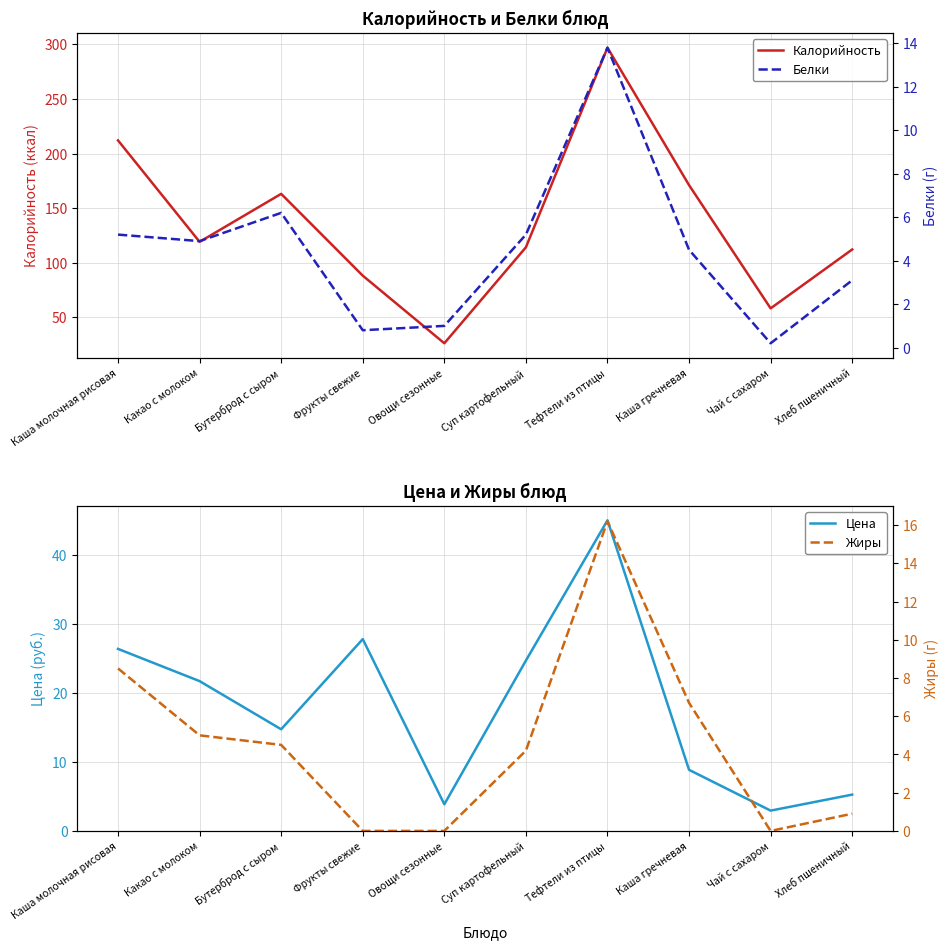

Reading right to left, what are all the values shown in this chart?

Калорийность: 112.0	58.0	171.0	297.0	114.0	26.0	88.0	163.0	119.0	212.0
Цена: 5.3	2.9	8.8	45.0	24.7	3.9	27.8	14.7	21.7	26.4
Белки: 3.1	0.2	4.5	13.8	5.2	1.0	0.8	6.2	4.9	5.2
Жиры: 0.9	0.0	6.7	16.2	4.2	0.0	0.0	4.5	5.0	8.5